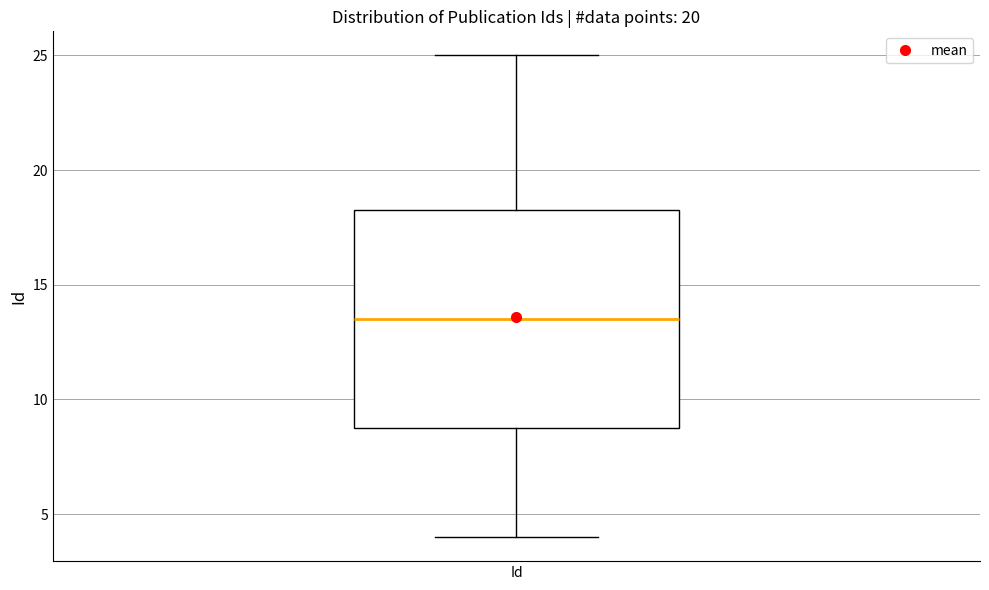

Where does the lower whisker of the box for Id end on the y-axis? The values are not printed on the chart, so give them approximately, as read against the axis.

4.0